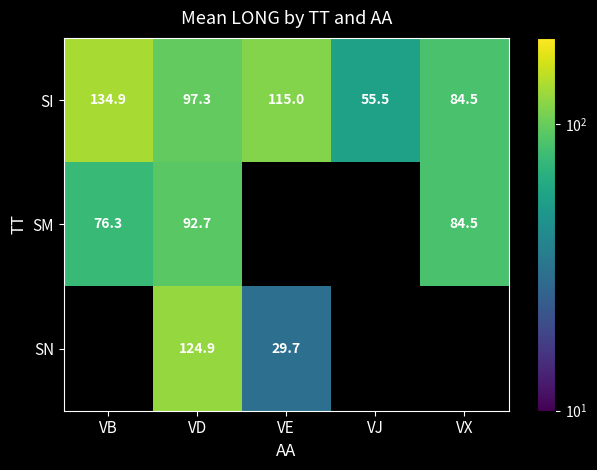

What is the total value across all series at VD?

314.9